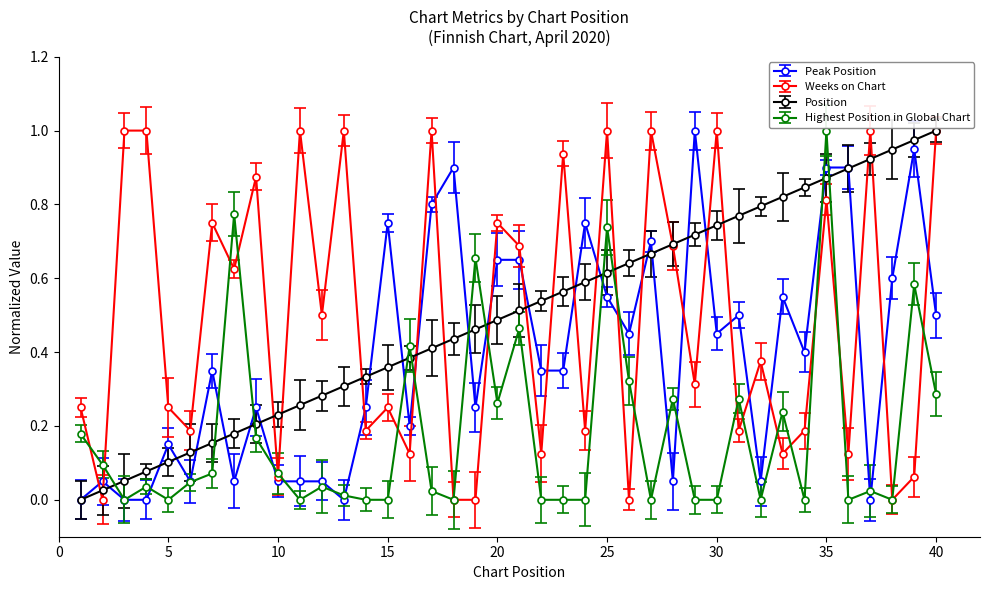

What is the maximum value shown in the chart?

1.0